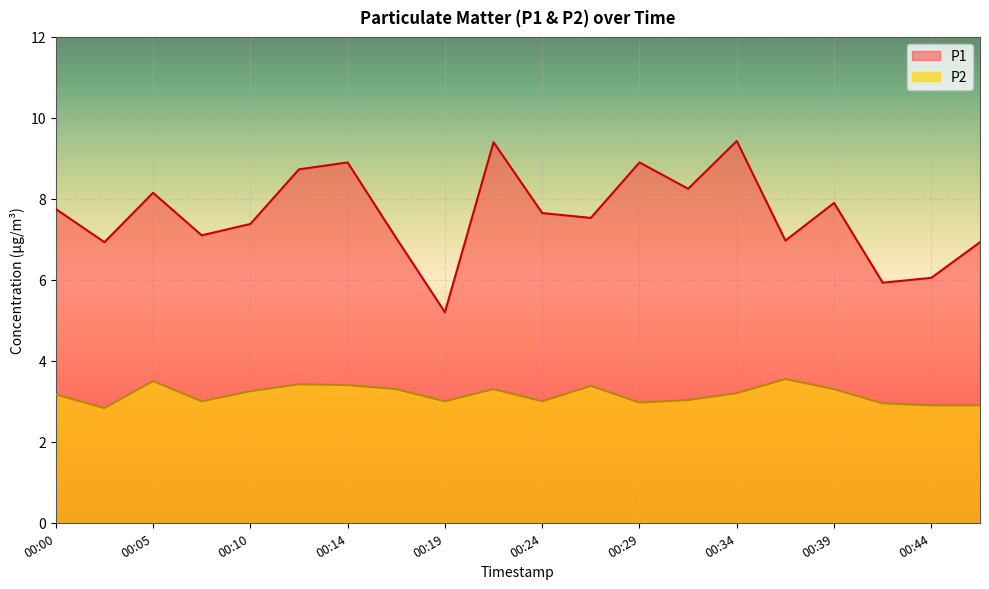

What is the value of the P2 point at the 17th from the left?

3.3